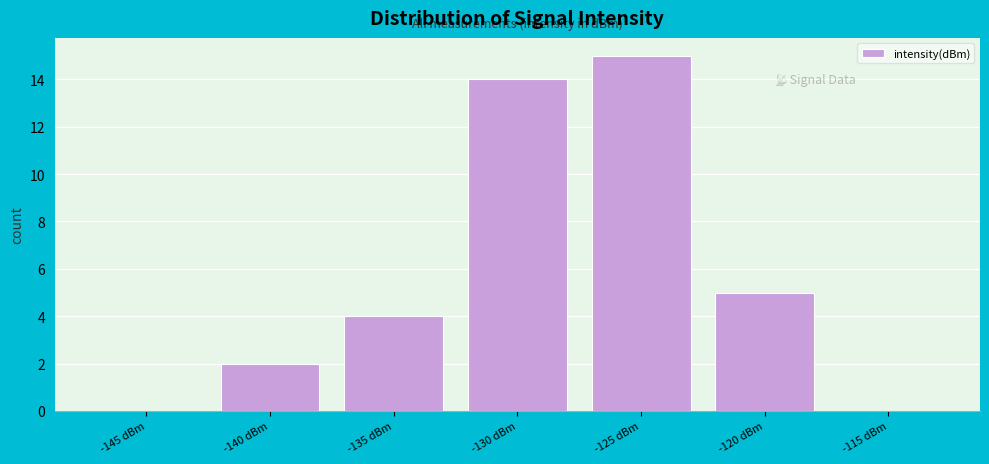

Reading right to left, what are all the values shown in this chart?

-115 dBm=0	-120 dBm=5	-125 dBm=15	-130 dBm=14	-135 dBm=4	-140 dBm=2	-145 dBm=0